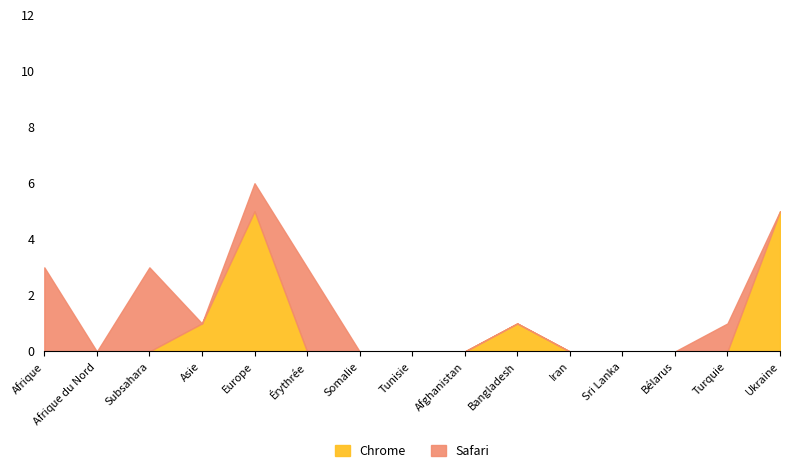

What are all the series names shown in the legend?

Chrome, Safari